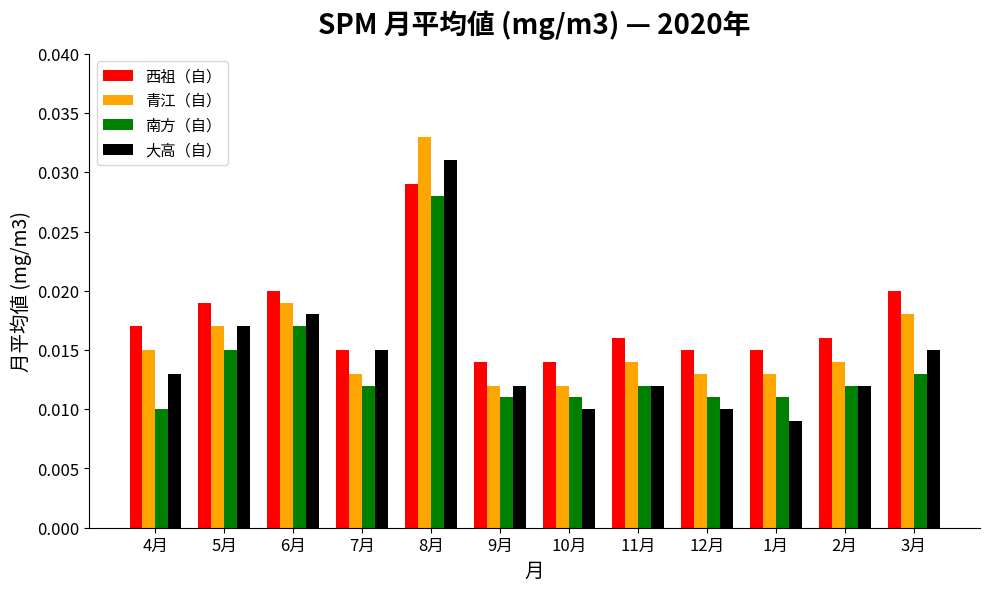

How many bars are there in total?

48